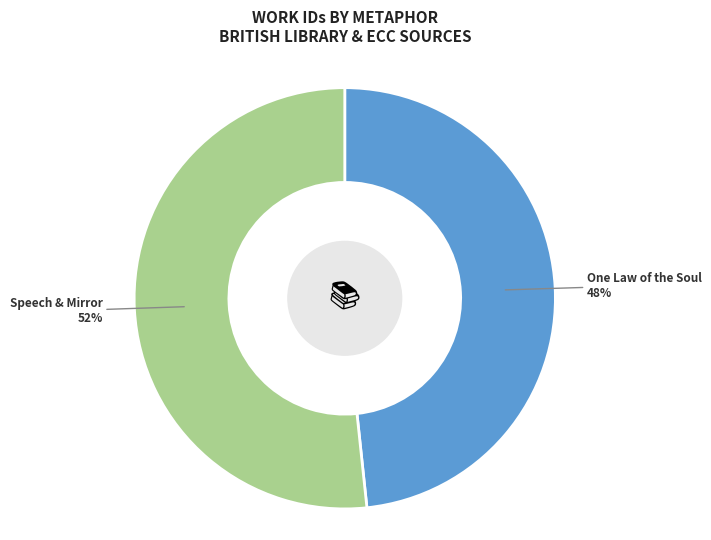

Which has a higher value, One Law of the Soul or Speech & Mirror?

Speech & Mirror